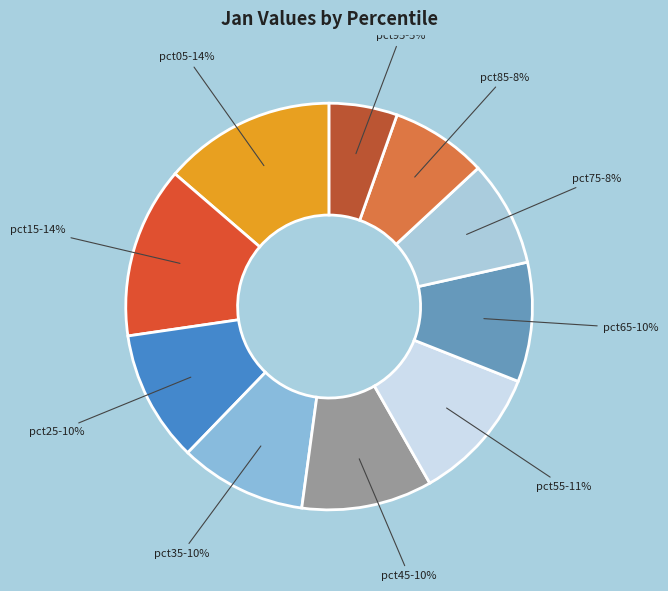

Rank the categories by value from highest to lowest.

pct05, pct15, pct55, pct25, pct45, pct35, pct65, pct75, pct85, pct95